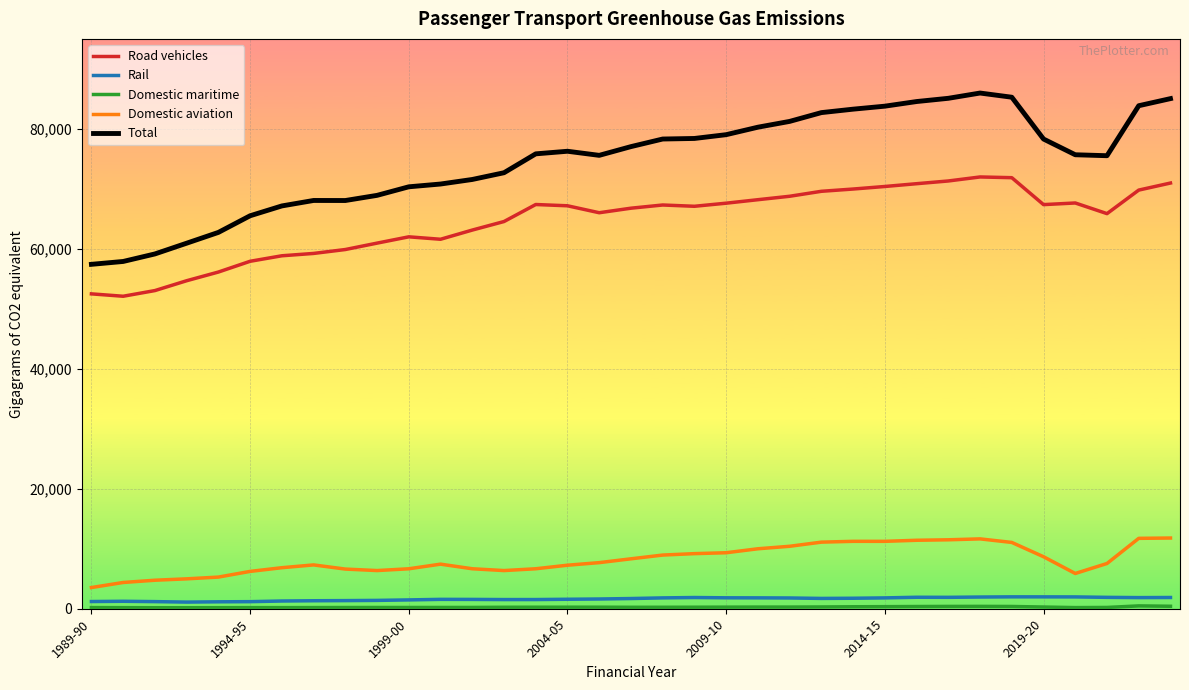

How many lines are shown in the chart?

5